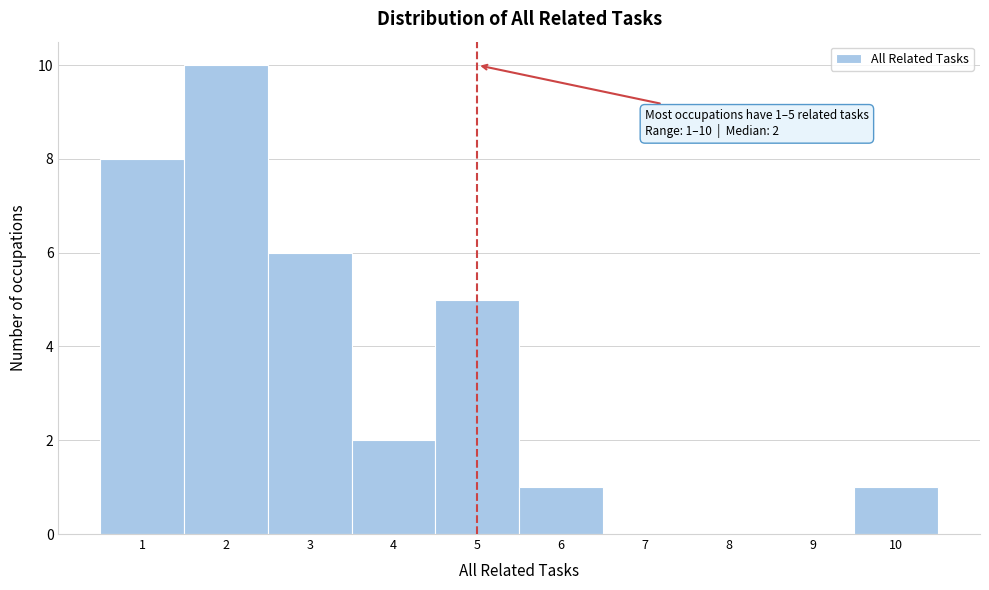

Over which range of the x-axis is the bar tallest?

1.5 to 2.5